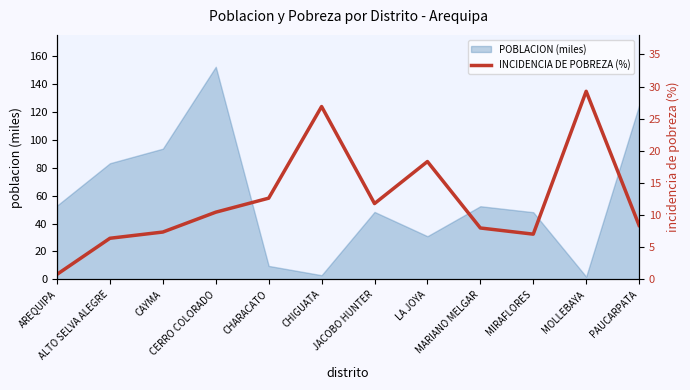

Which category has the lowest value across all series?

AREQUIPA